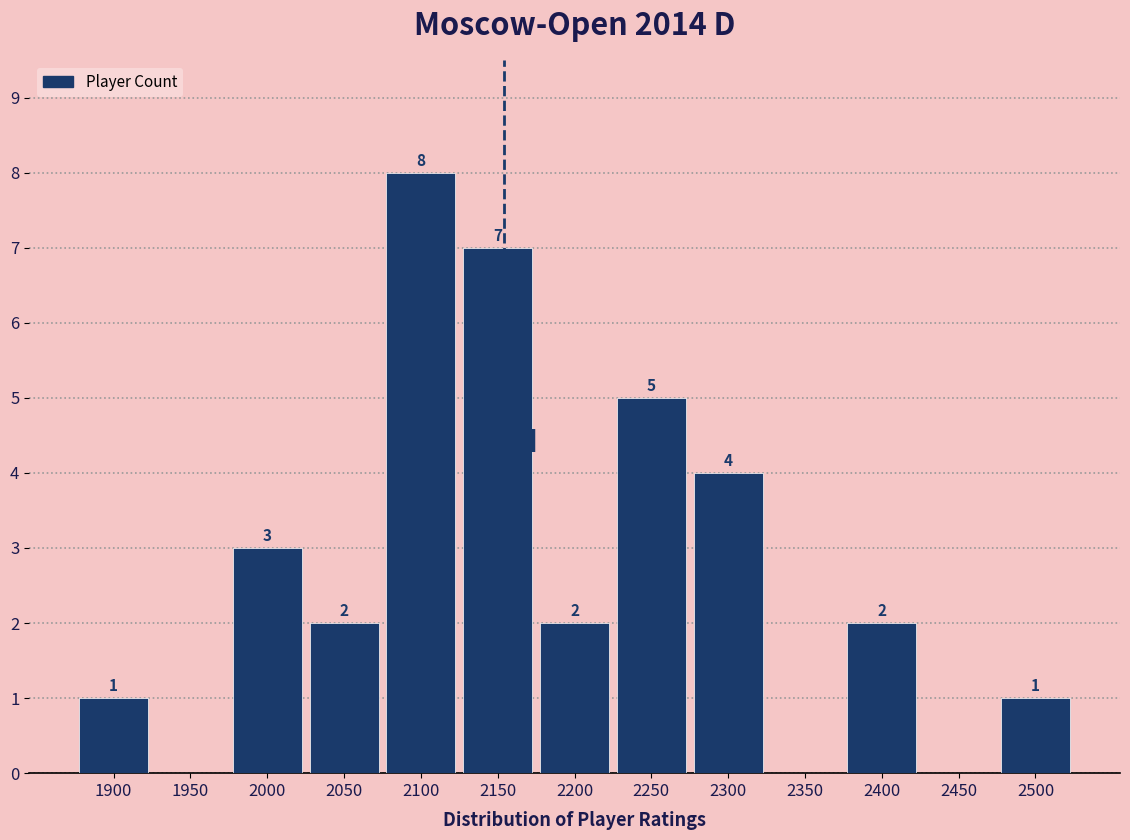

Reading left to right, extract all data points from this chart.

1900=1	1950=0	2000=3	2050=2	2100=8	2150=7	2200=2	2250=5	2300=4	2350=0	2400=2	2450=0	2500=1